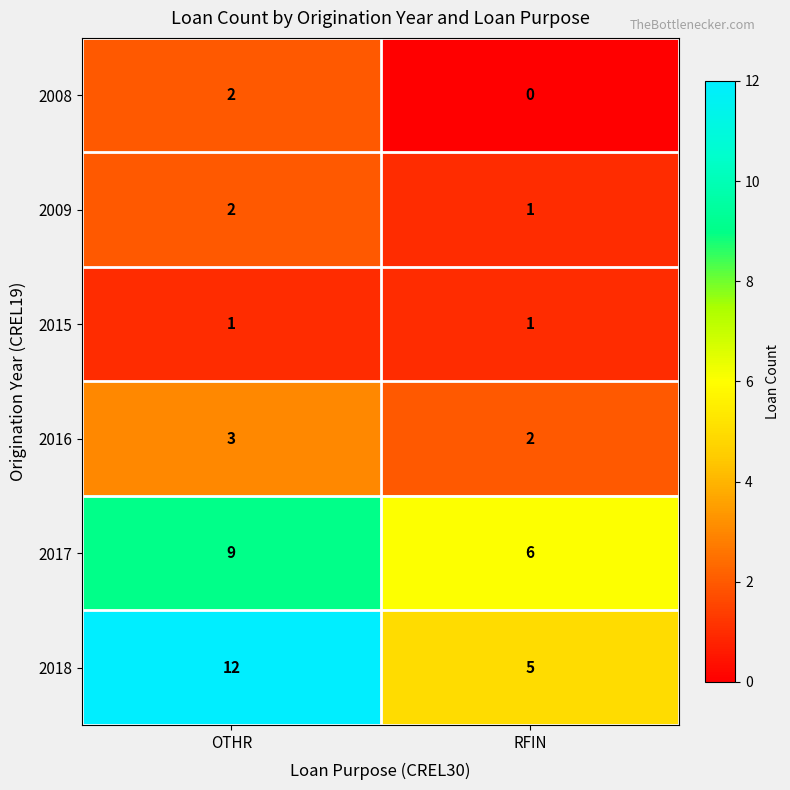

What is the sum of the 2009 values at OTHR and RFIN?

3